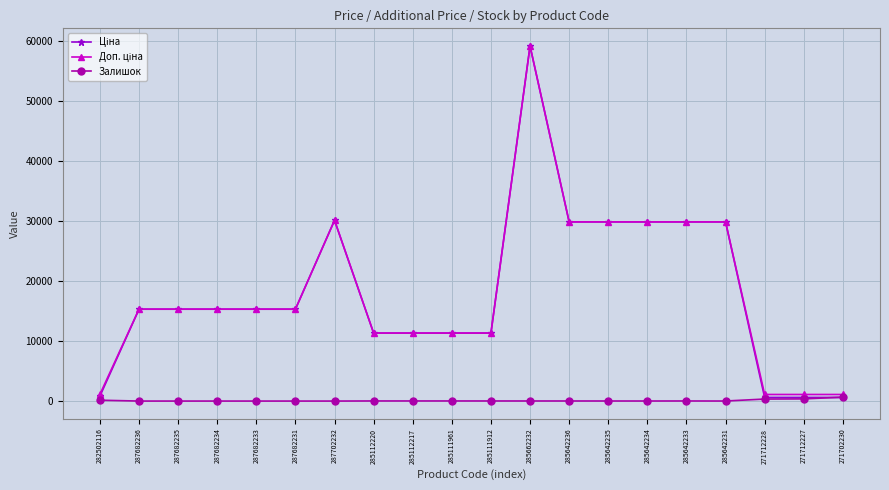

Which label corresponds to the largest value in the chart?

285662232